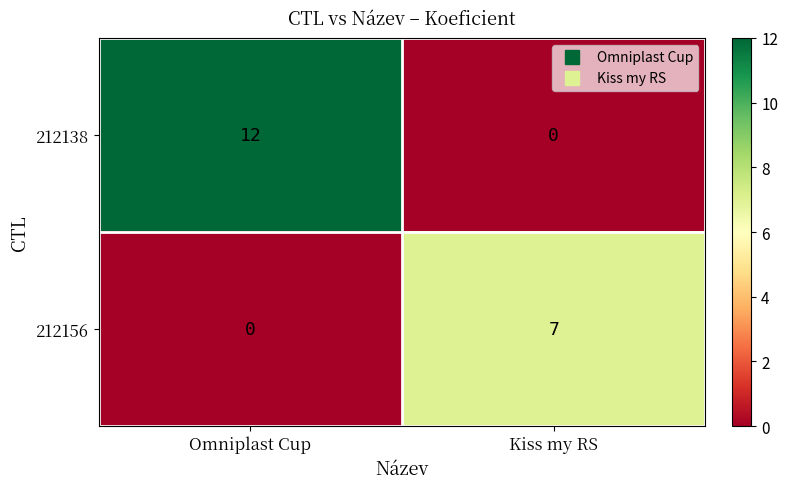

Reading left to right, extract all data points from this chart.

212138: Omniplast Cup=12	Kiss my RS=0
212156: Omniplast Cup=0	Kiss my RS=7